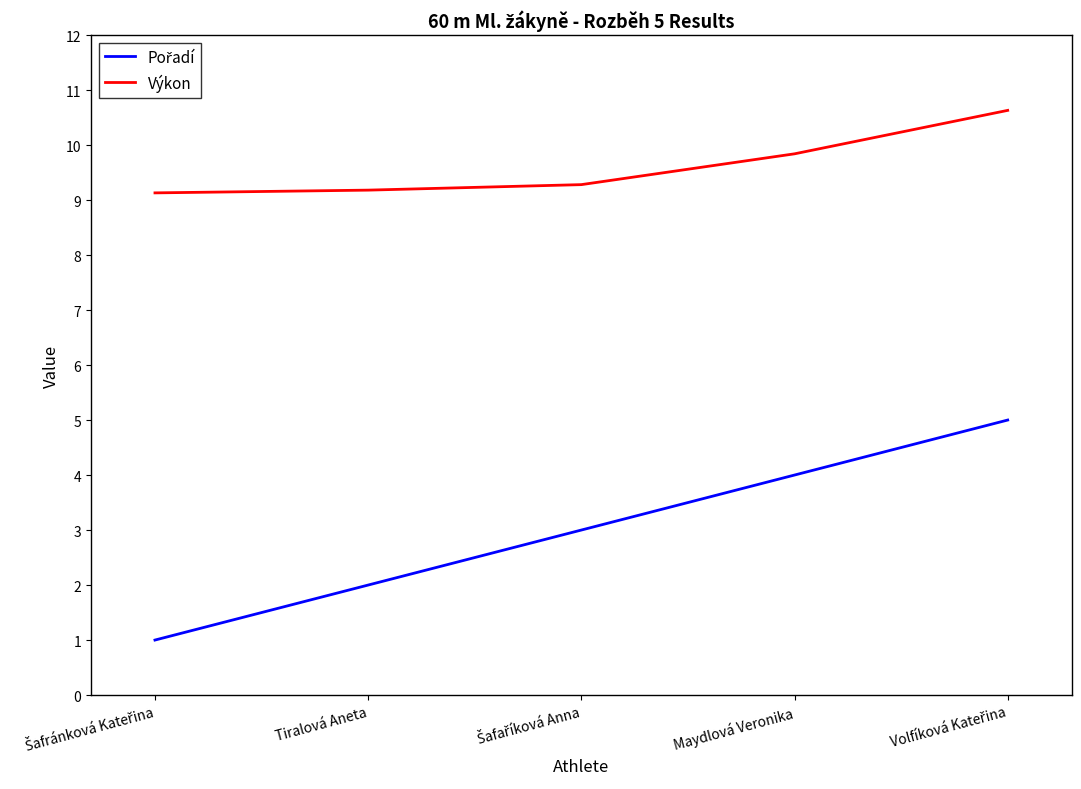

Is it true that Výkon equals 13.5 at Tiralová Aneta?

False